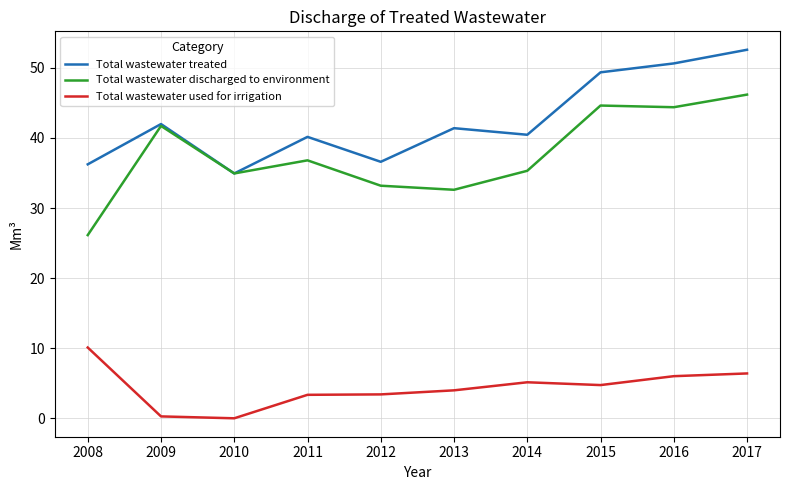

True or false: Total wastewater discharged to environment and Total wastewater used for irrigation intersect in this chart.

False